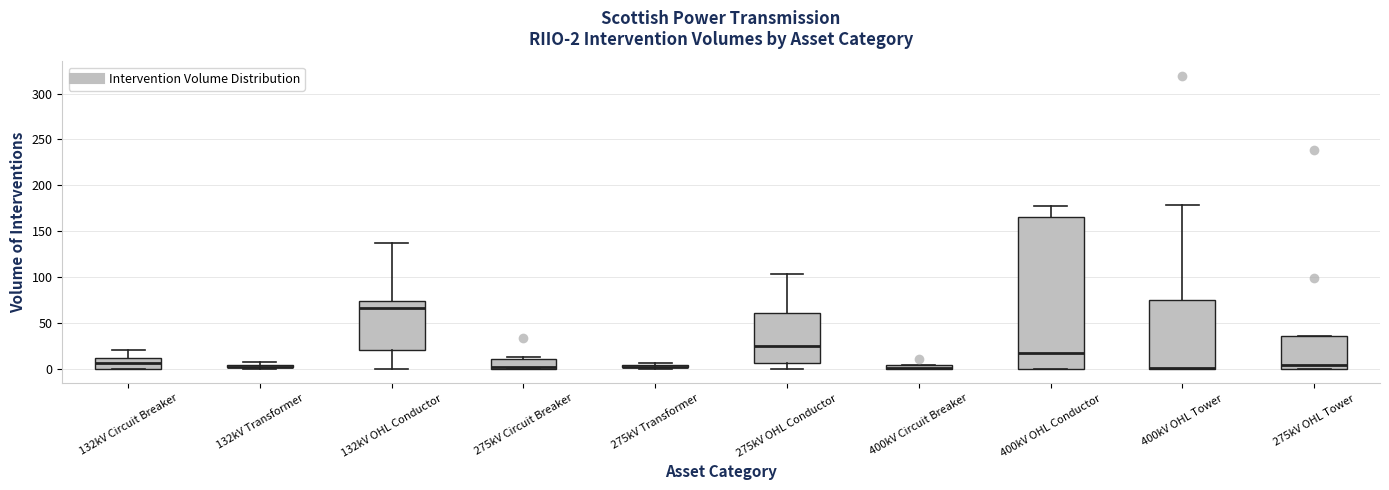

Which box is the tallest, from its lower edge to its upper edge?

400kV OHL Conductor